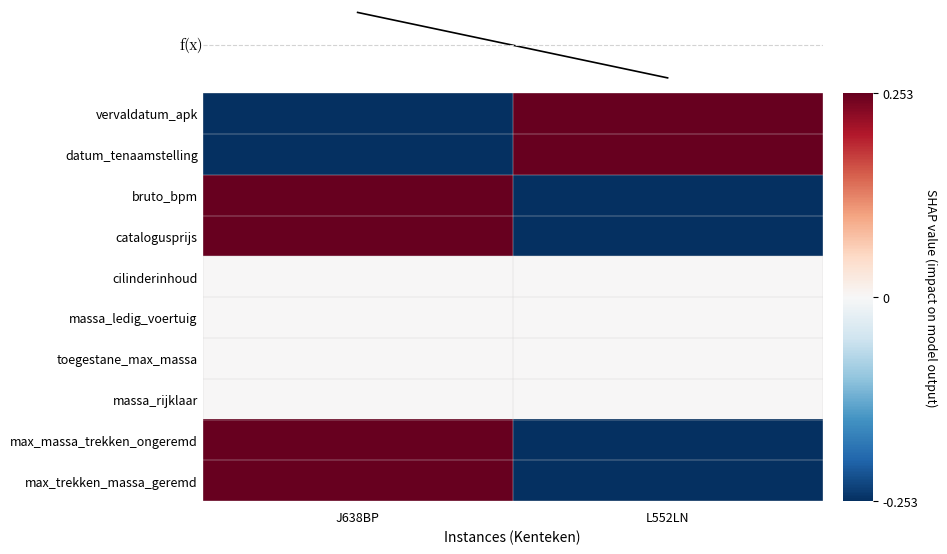

Where is max_trekken_massa_geremd nearest to the value 0?

J638BP